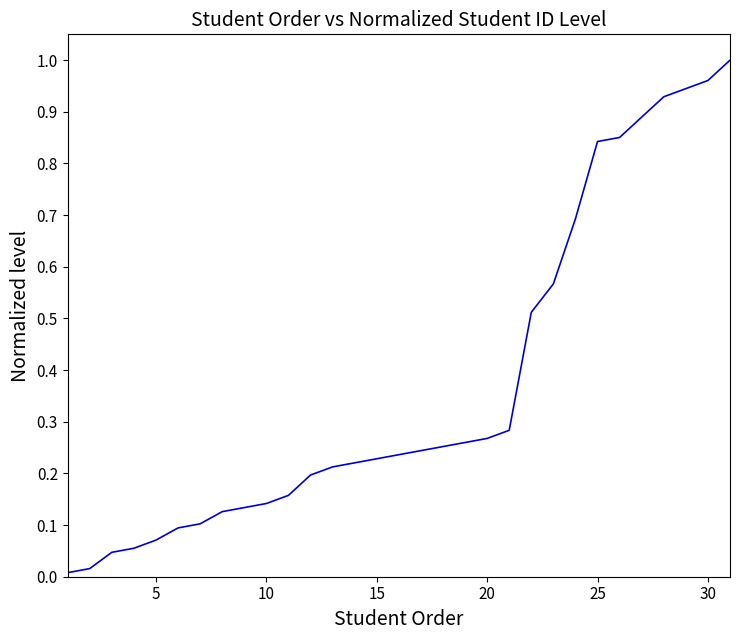

Reading left to right, what are all the values shown in this chart?

0.0	0.0	0.0	0.1	0.1	0.1	0.1	0.1	0.1	0.1	0.2	0.2	0.2	0.2	0.2	0.2	0.2	0.3	0.3	0.3	0.3	0.5	0.6	0.7	0.8	0.9	0.9	0.9	0.9	1.0	1.0